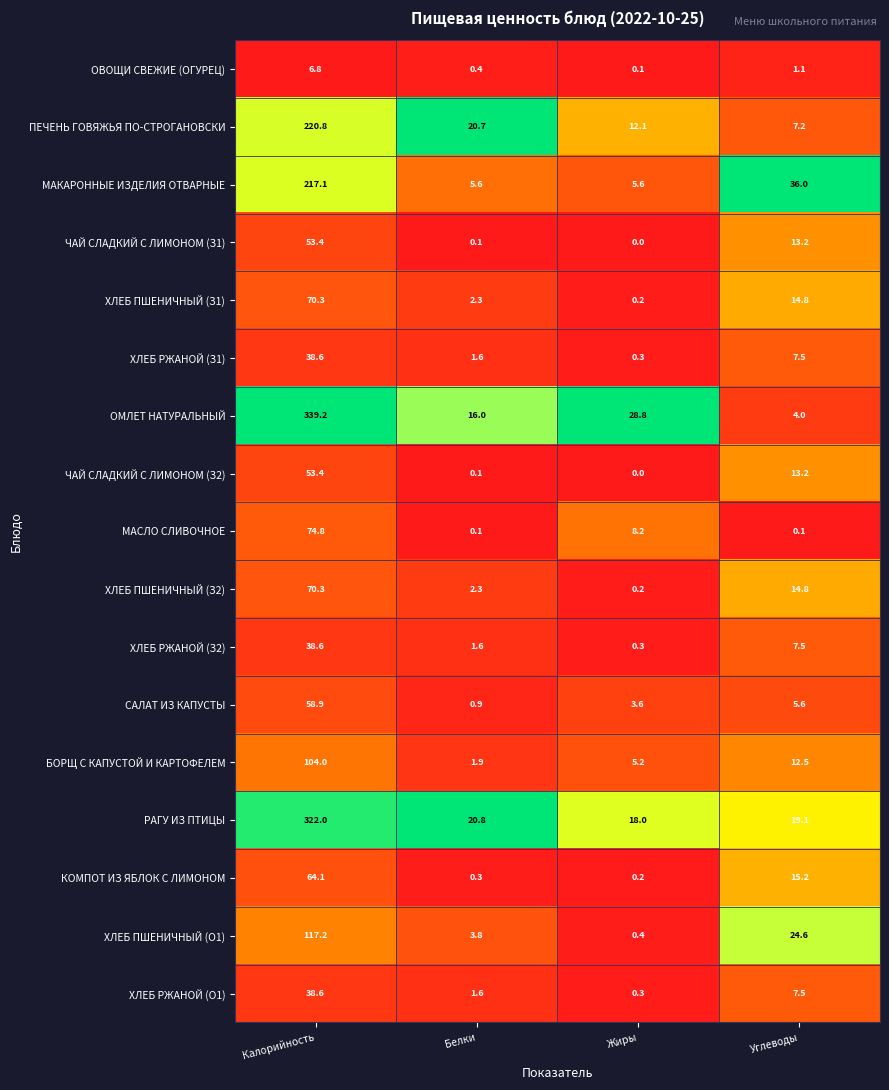

Is it true that БОРЩ С КАПУСТОЙ И КАРТОФЕЛЕМ equals 12.5 at Углеводы?

True